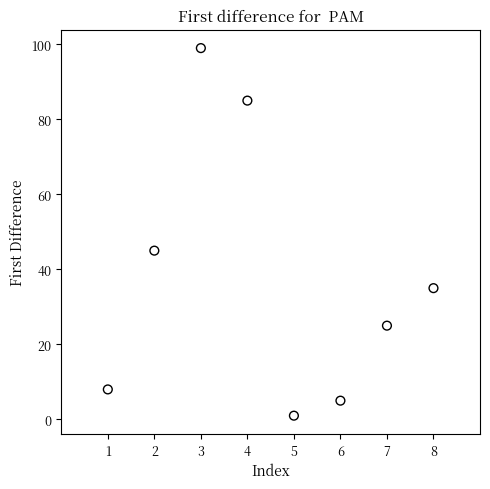

What is the average X value?

4